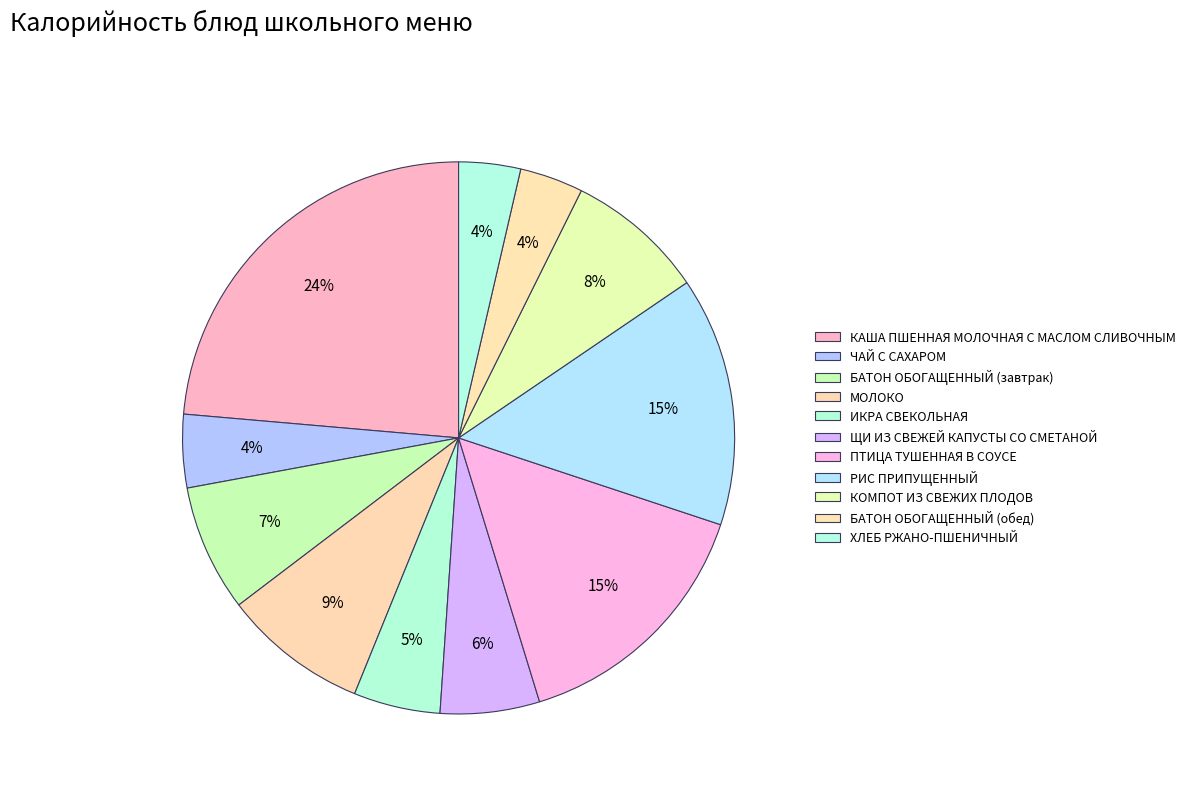

Which category has the biggest portion of the pie?

КАША ПШЕННАЯ МОЛОЧНАЯ С МАСЛОМ СЛИВОЧНЫМ